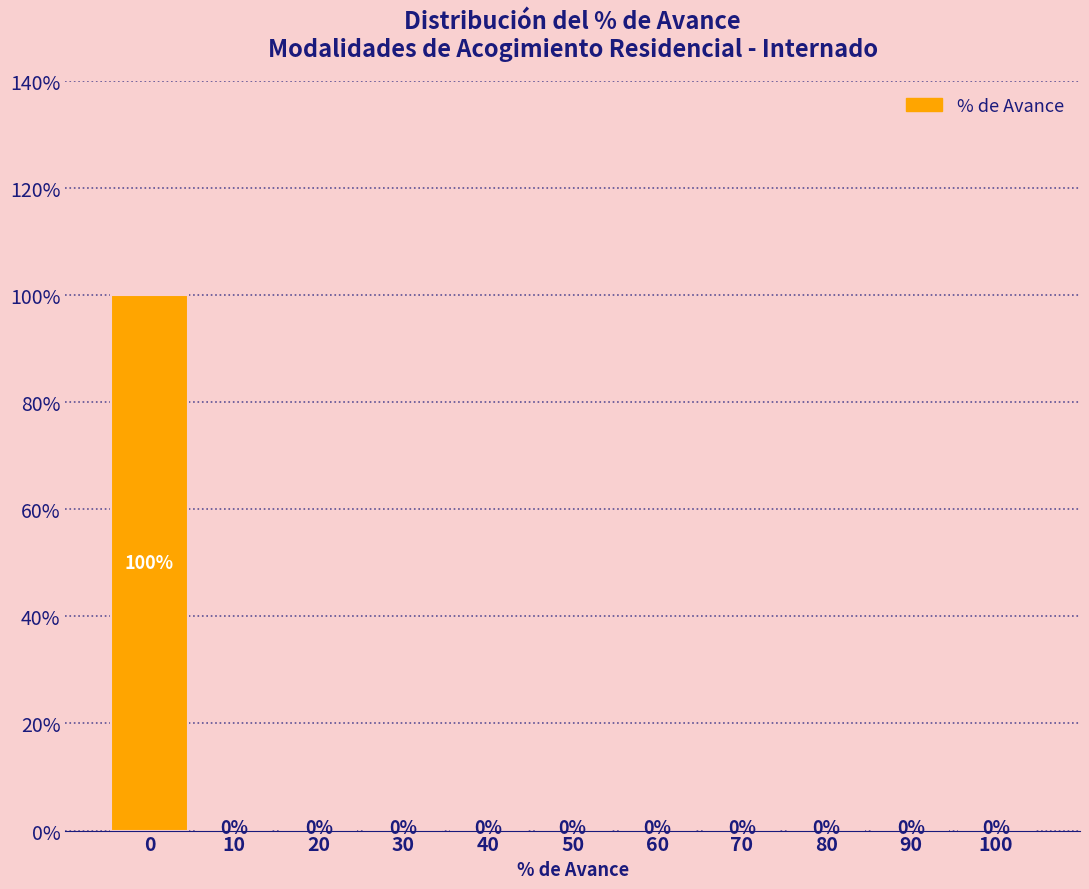

Which range on the x-axis has the tallest bar?

-5 to 5